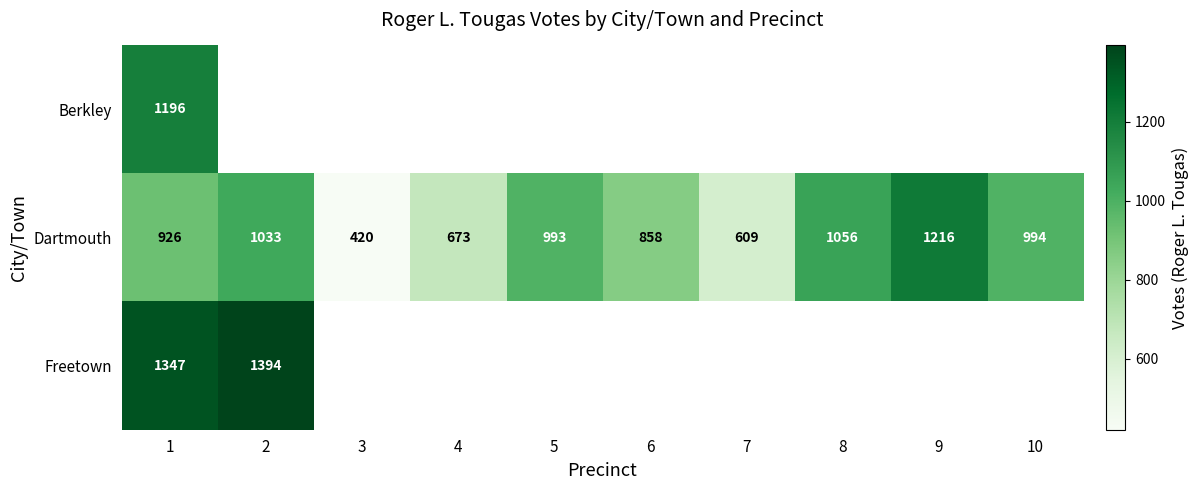

List the labels in order of Dartmouth value, smallest first.

3, 7, 4, 6, 1, 5, 10, 2, 8, 9